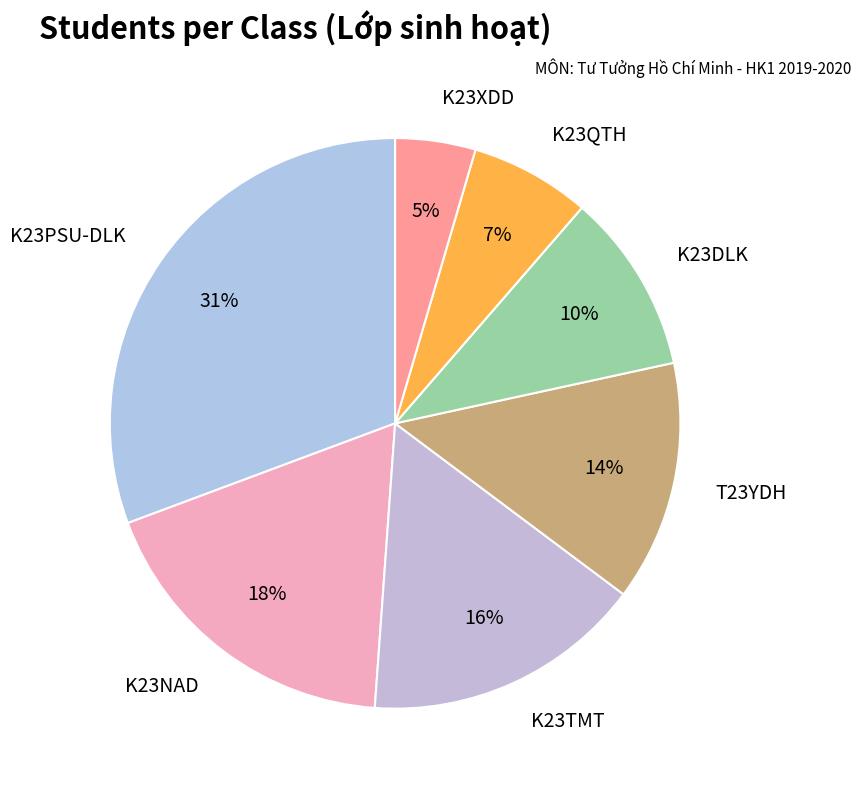

Do T23YDH and K23QTH together represent more than half of the pie?

No